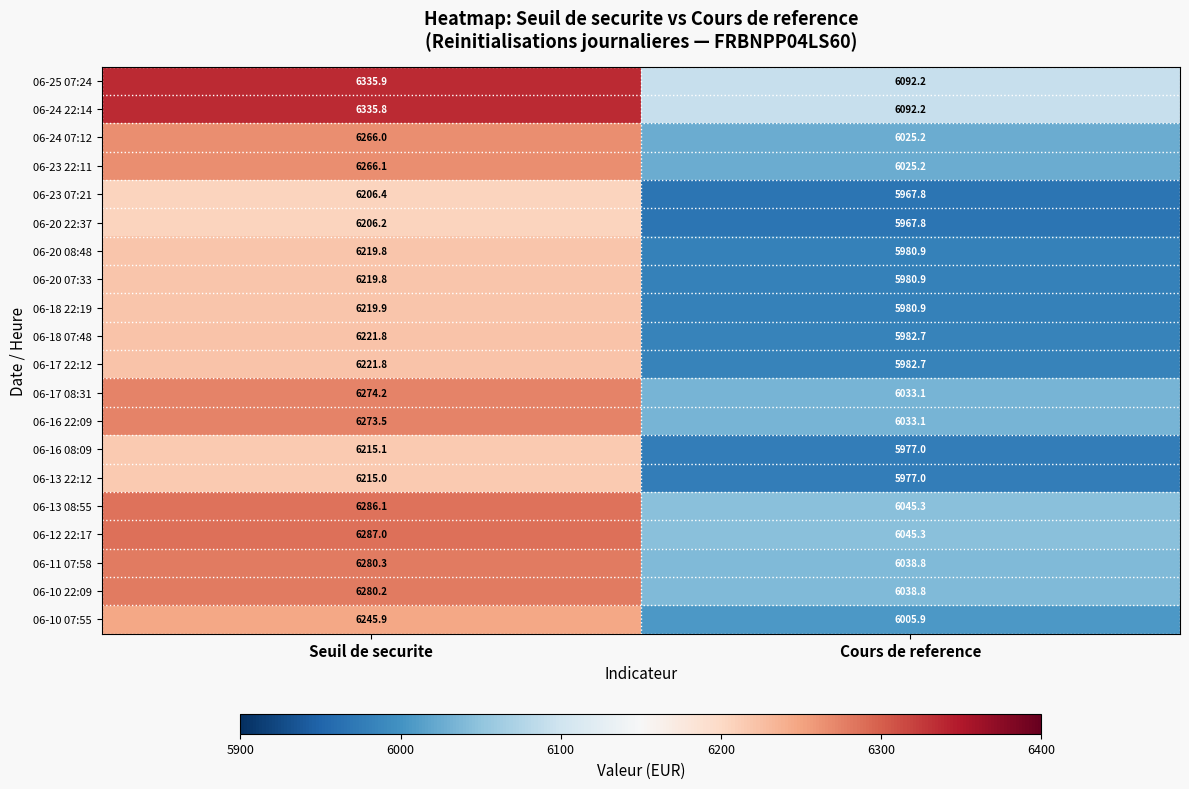

At which category is the sum across all series the highest?

Seuil de securite